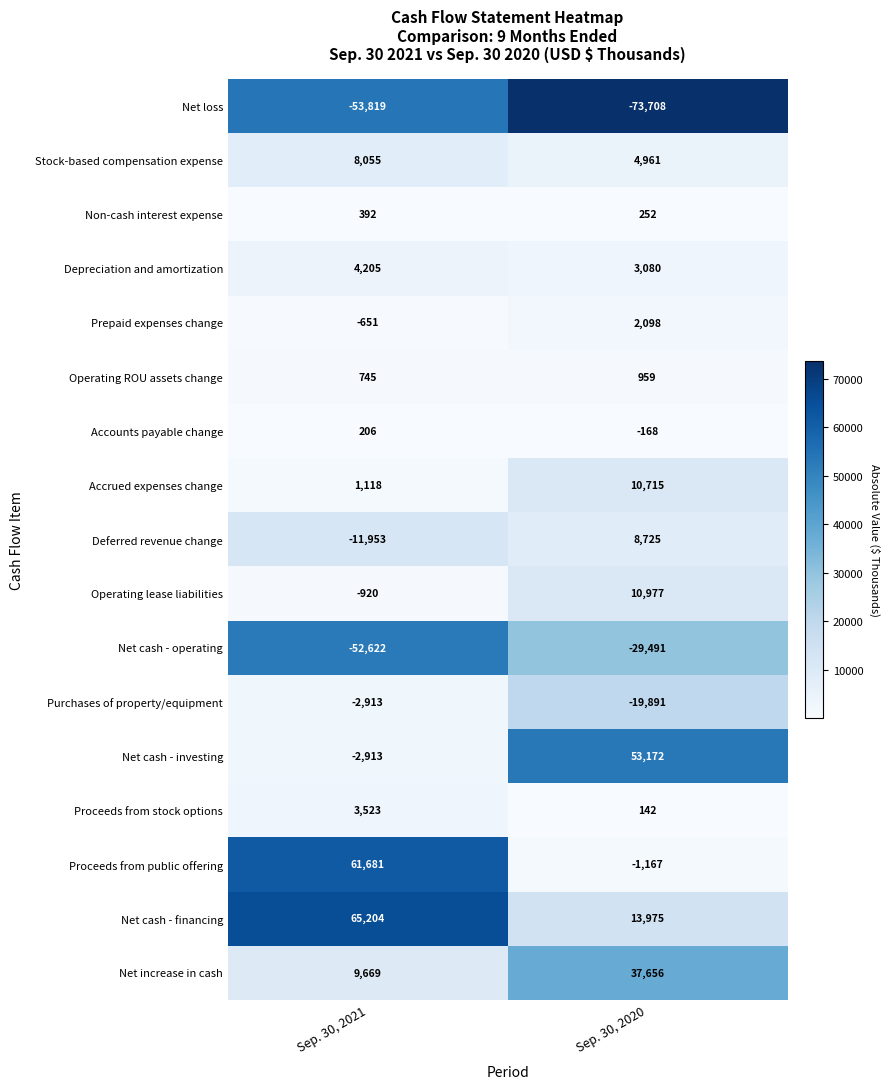

Which series has the largest total across all categories?

Net cash - financing